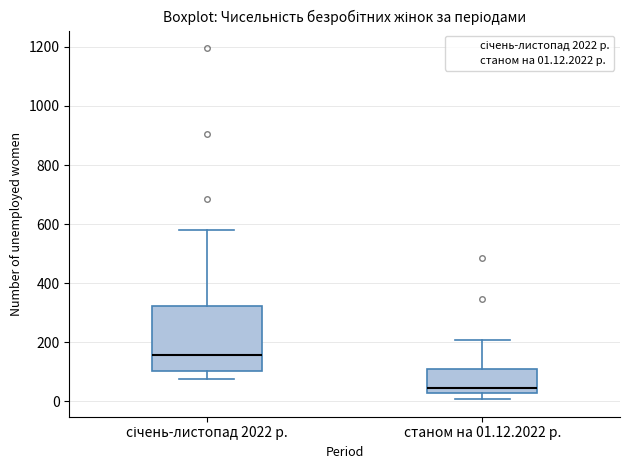

Which box is the tallest, from its lower edge to its upper edge?

січень-листопад 2022 р.